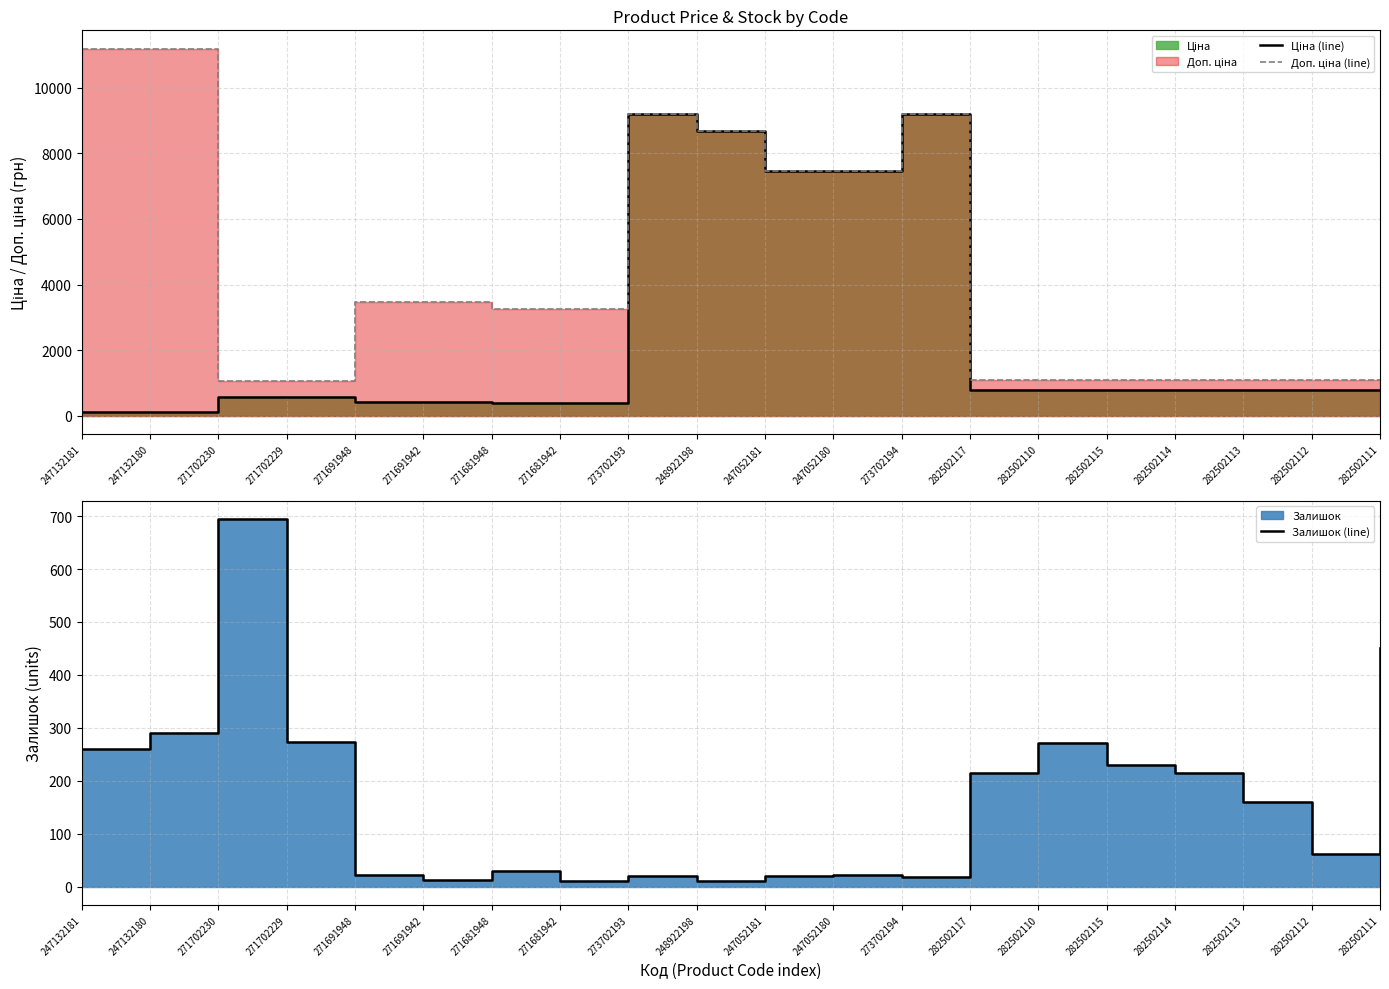

True or false: Ціна (line) and Залишок (line) cross at least once.

True